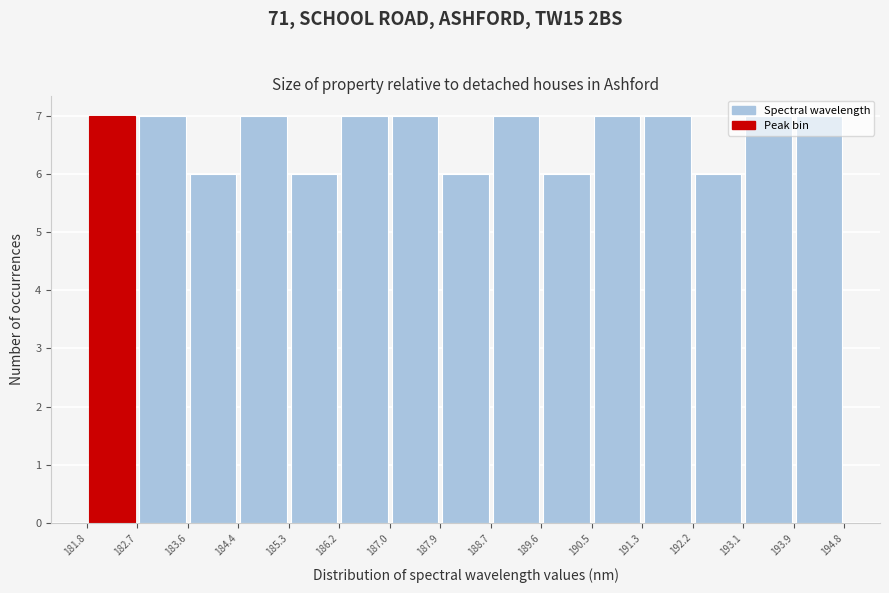

What is the height of the bar covering 193.9 to 194.8 on the x-axis? The values are not printed on the chart, so give them approximately, as read against the axis.

7